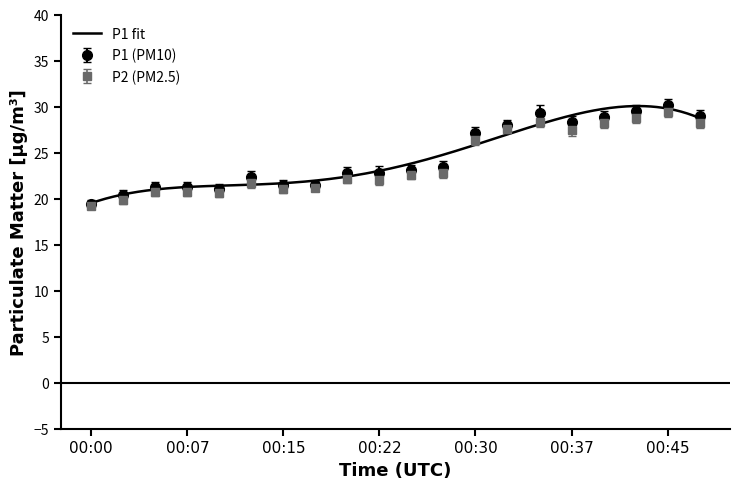

Where is the first local minimum for P1?

00:10